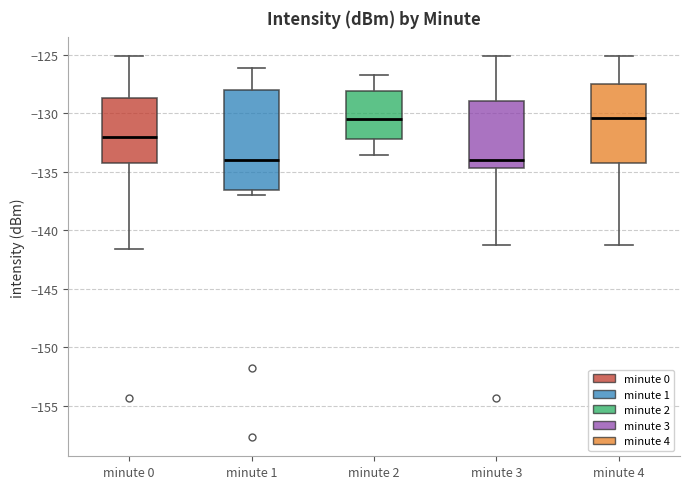

Where is the lower edge of the box for minute 3 on the y-axis? The values are not printed on the chart, so give them approximately, as read against the axis.

-134.5